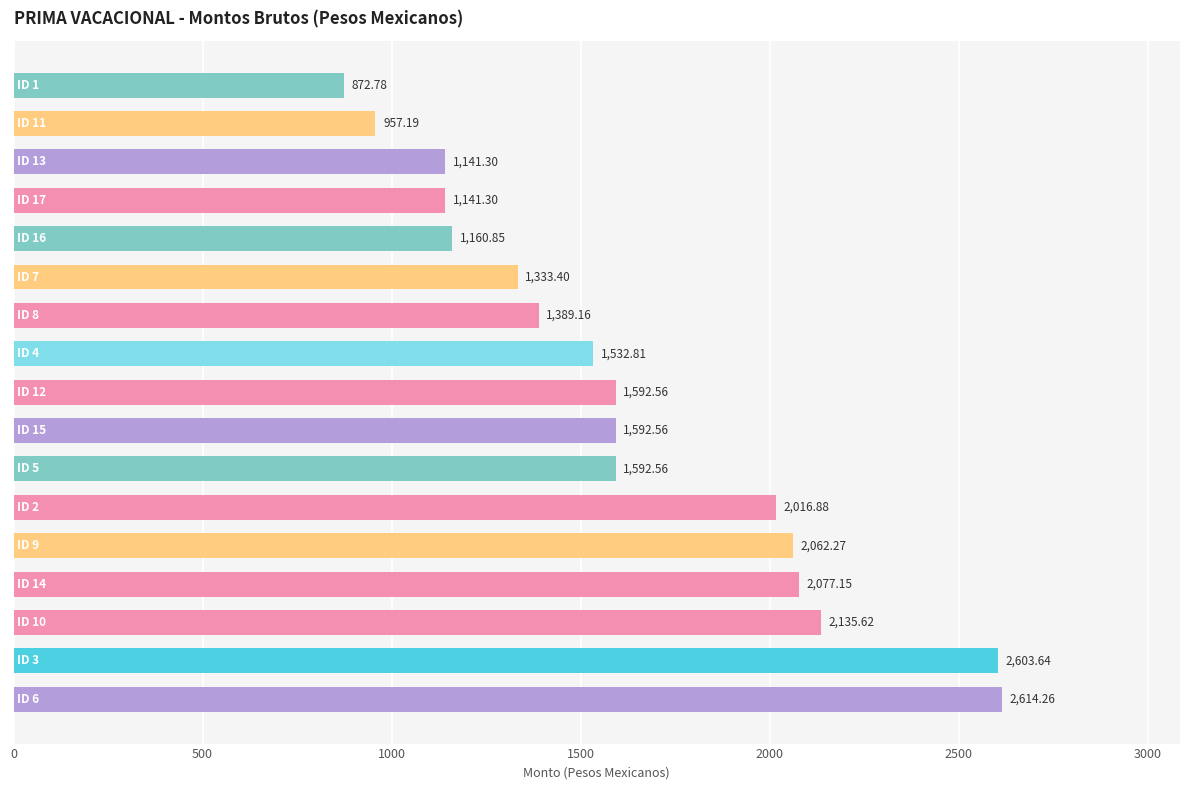

What is the average value?

1636.3